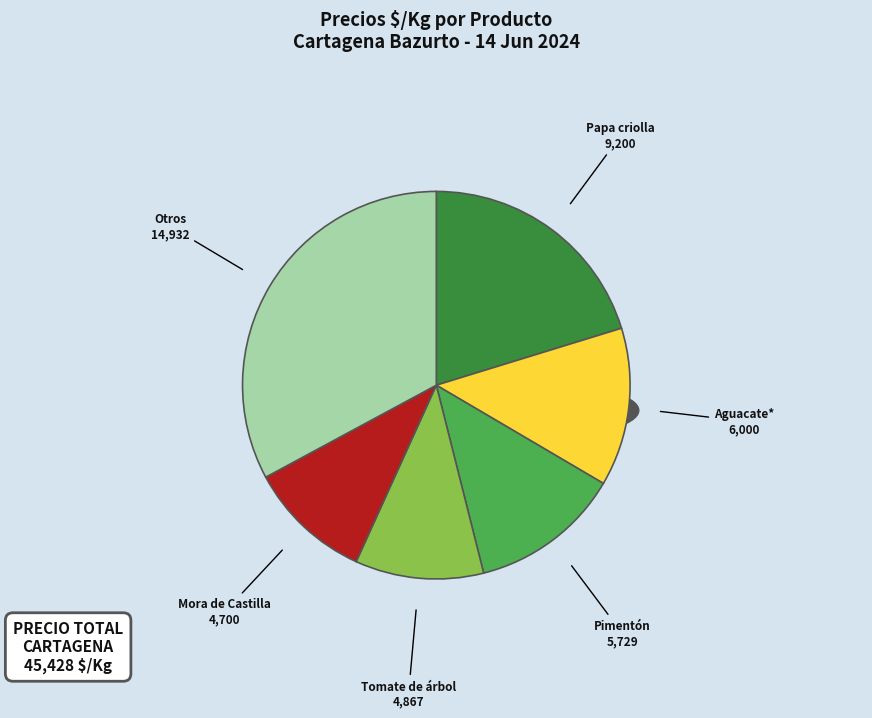

The Pimentón slice represents 1% of the pie. True or false?

False